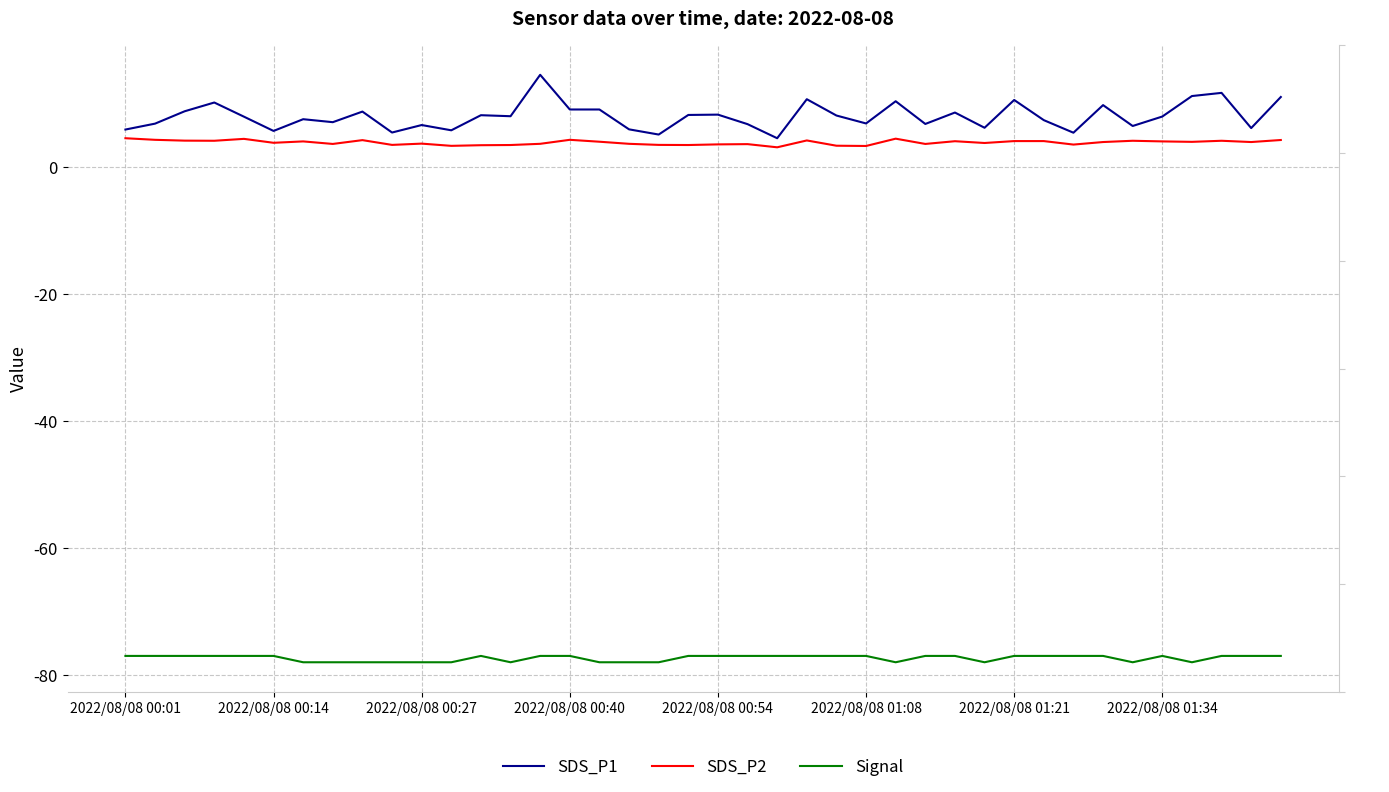

How many values in the SDS_P2 series exceed 4?

19